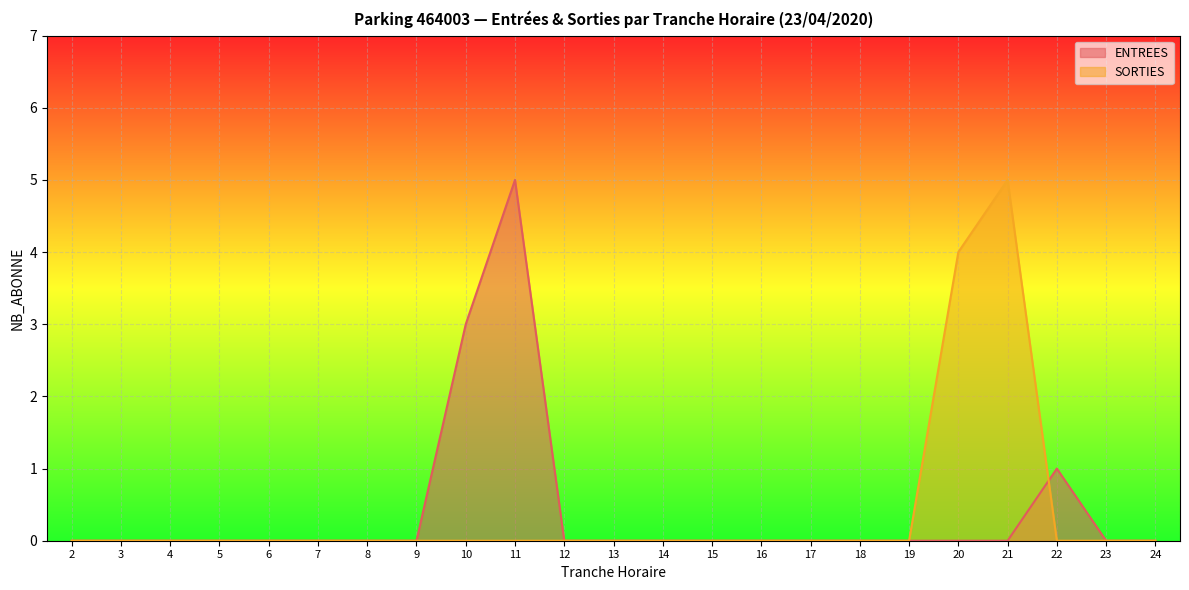

How many ENTREES values are between 0 and 1?

21